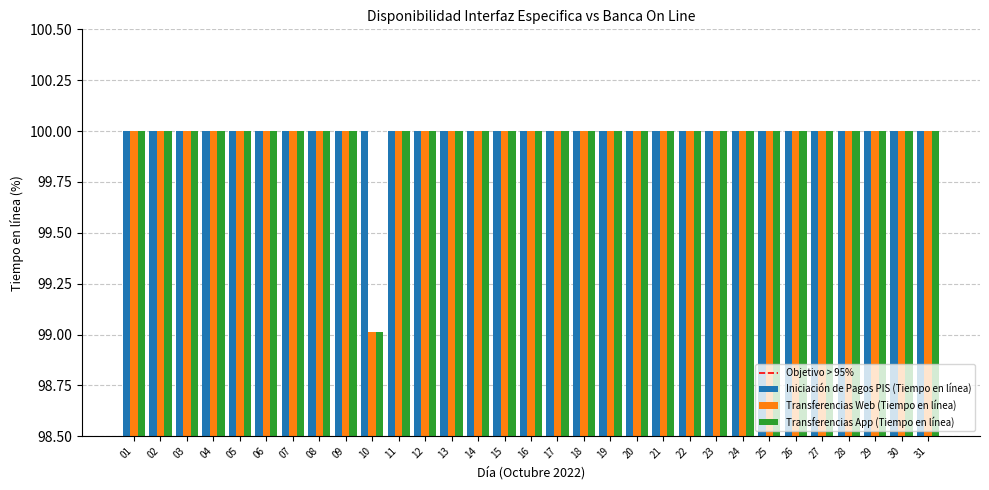

Is it true that Transferencias Web (Tiempo en línea) equals 158.5 at 14?

False